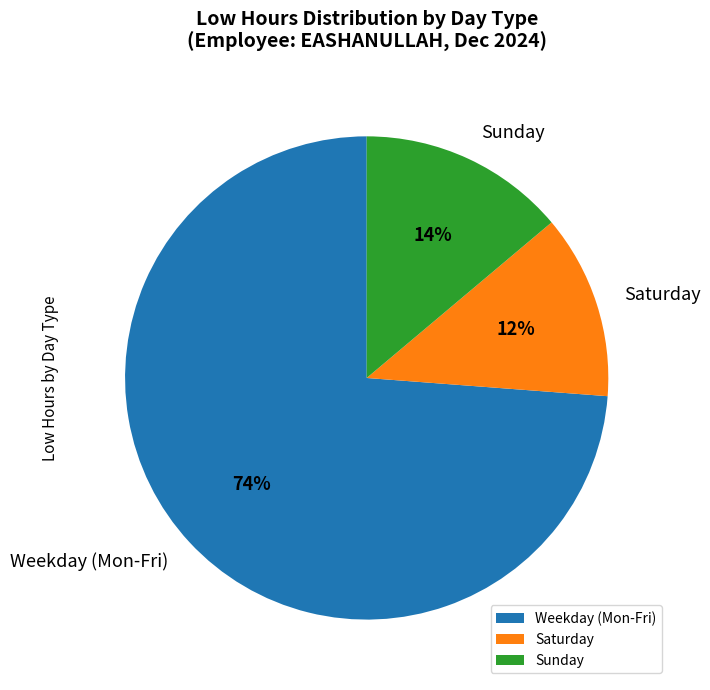

Which category has the biggest portion of the pie?

Weekday (Mon-Fri)